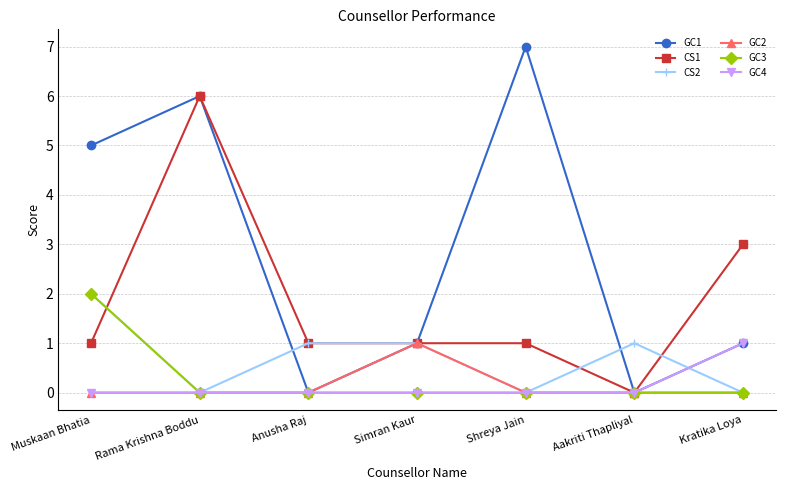

Which series has the largest total across all categories?

GC1